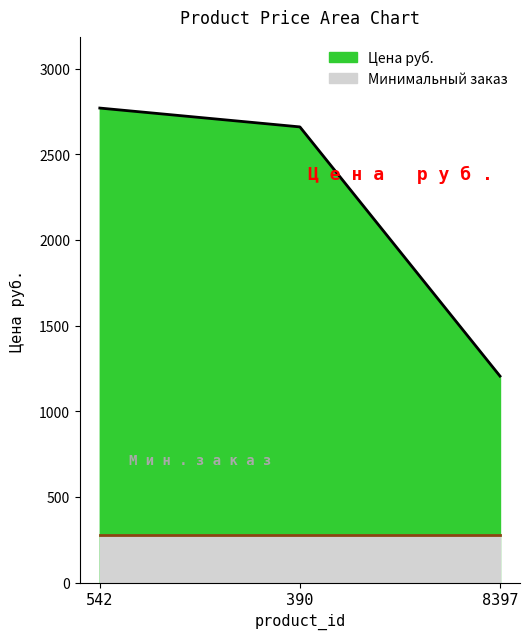

Read the value at 390.

2660.0